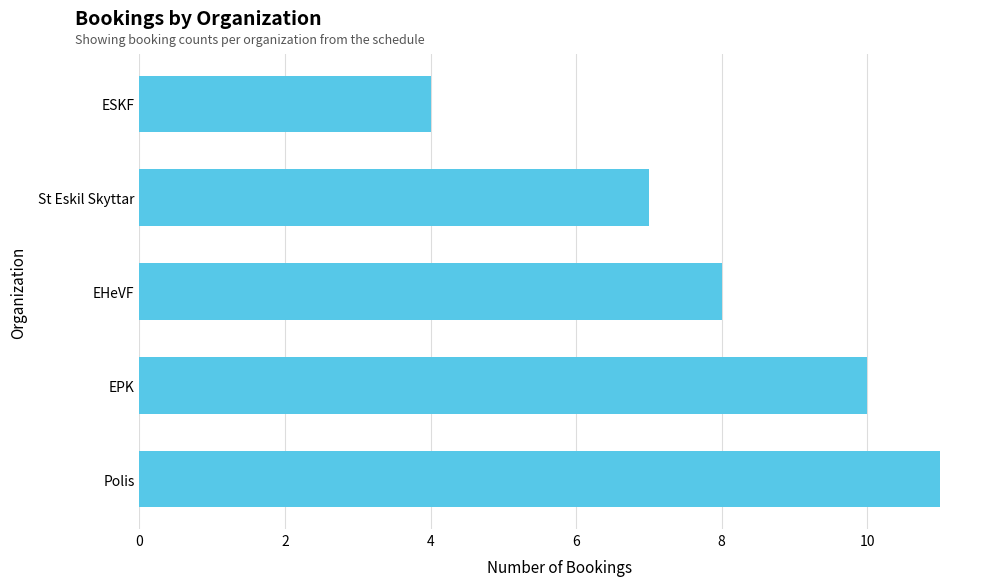

How many values are between 7 and 10?

3